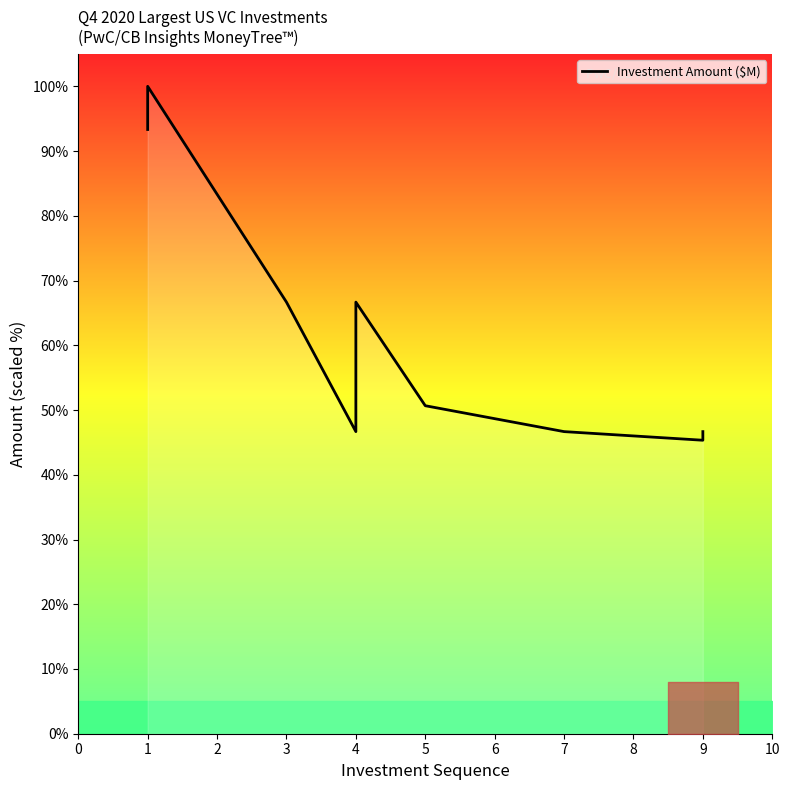

Reading left to right, extract all data points from this chart.

93.3	100.0	66.7	46.7	53.3	66.7	50.7	46.7	45.3	46.7